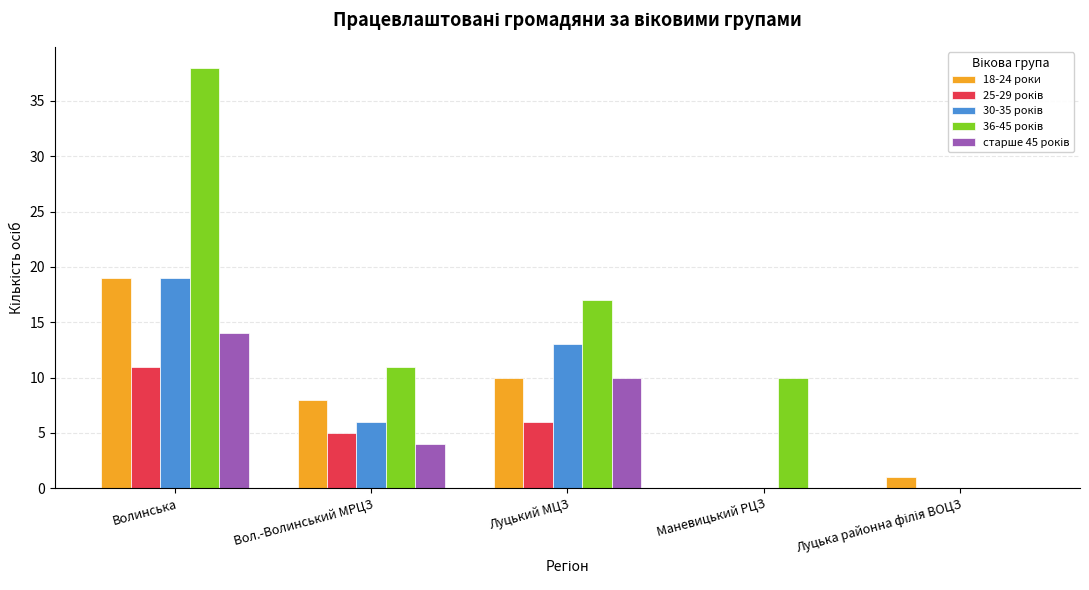

What is the sum of the 18-24 роки values at Маневицький РЦЗ and Луцький МЦЗ?

10